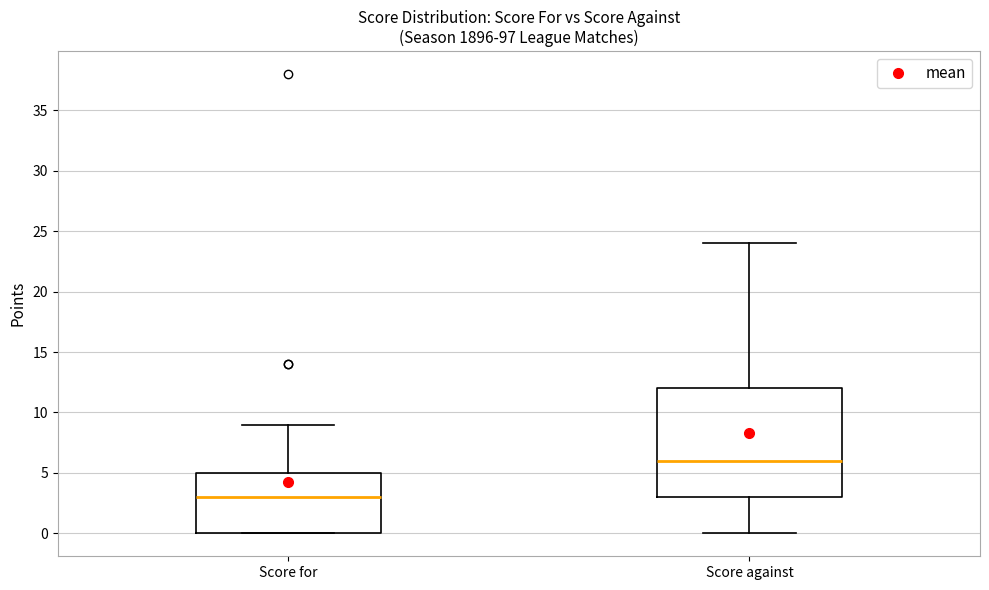

Which box's median line is the highest?

Score against